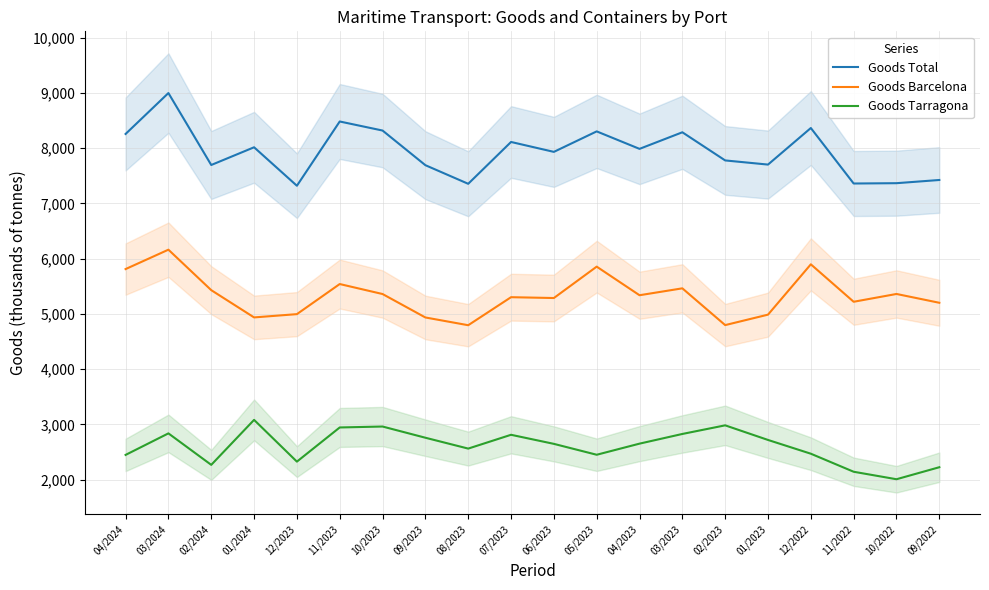

True or false: Goods Tarragona and Goods Total cross at least once.

False